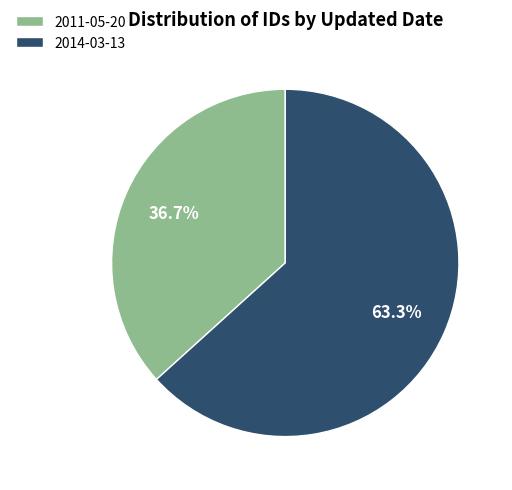

To the nearest percent, what is the combined percentage of 2011-05-20 and 2014-03-13?

100%